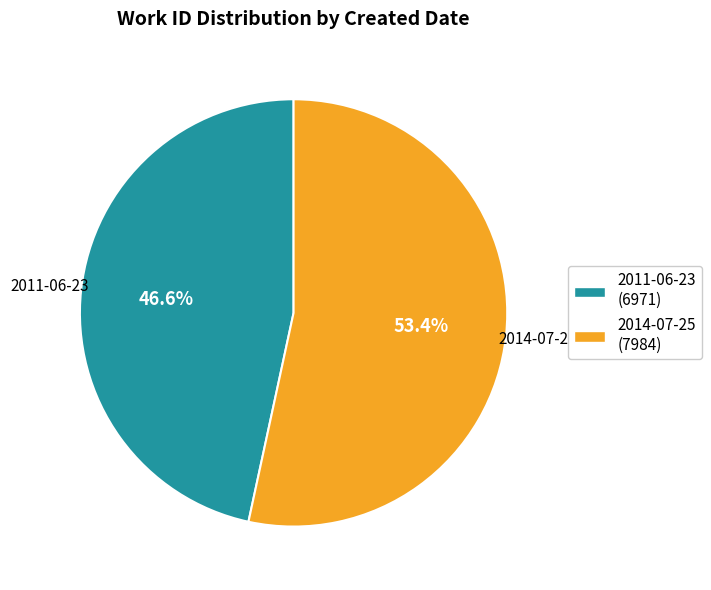

The 2014-07-25 slice represents 53% of the pie. True or false?

True